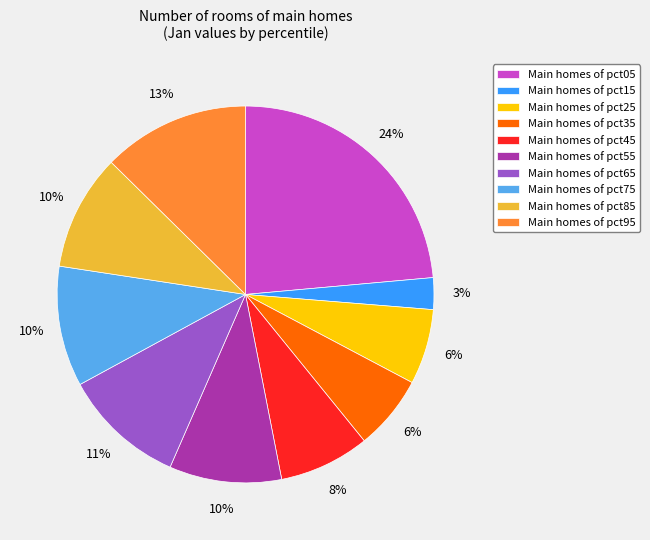

To the nearest percent, what percentage of the pie is Main homes of pct85?

10%